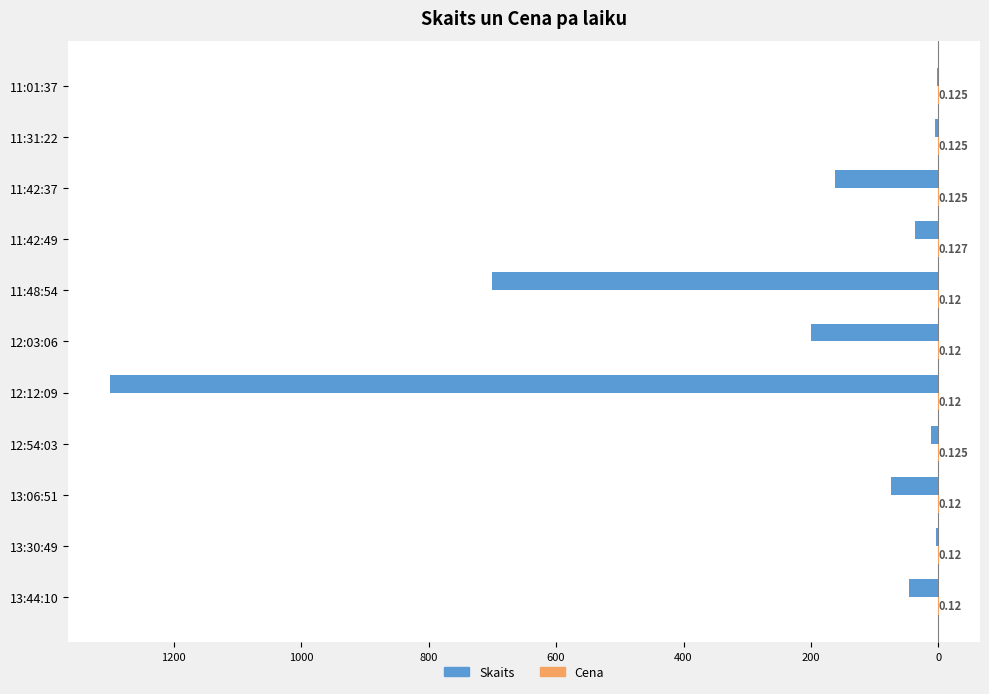

How many bars are there in each group?

2